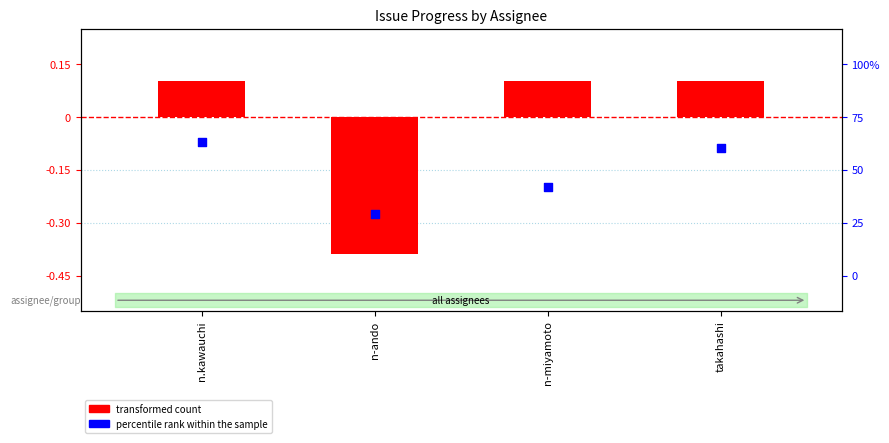

What are all the series names shown in the legend?

transformed count, percentile rank within the sample